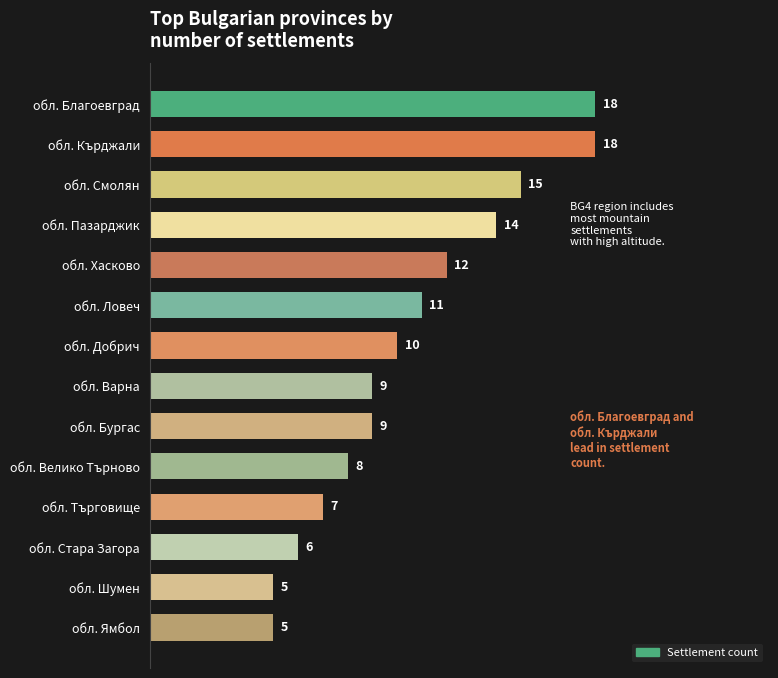

The chart shows a value of 10 at обл. Добрич. True or false?

True